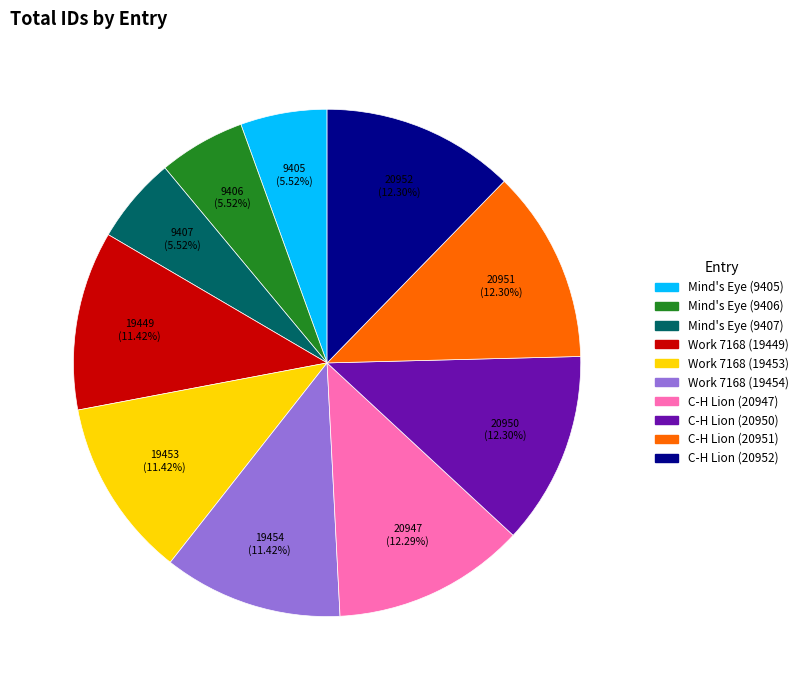

Approximately how many times larger is the value at C-H Lion (20947) compared to Mind's Eye (9407)?

2.2